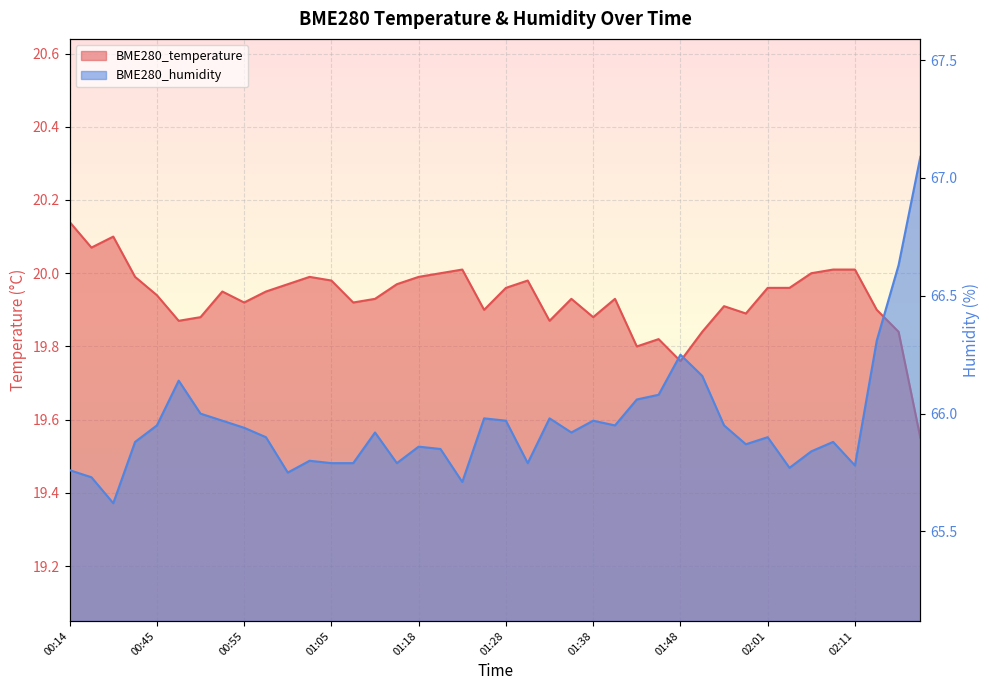

List the series in order of their overall mean, lowest first.

BME280_temperature, BME280_humidity